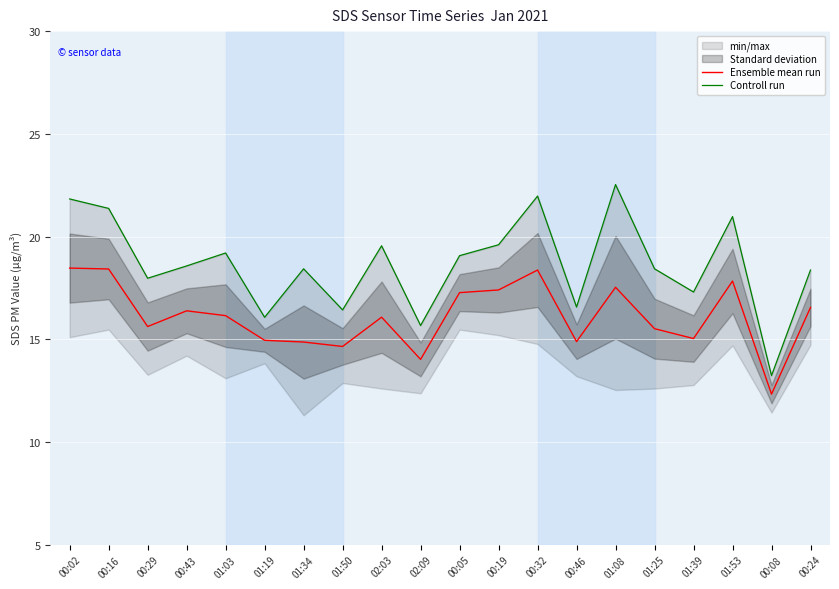

Which series has the largest range (max minus min)?

Controll run